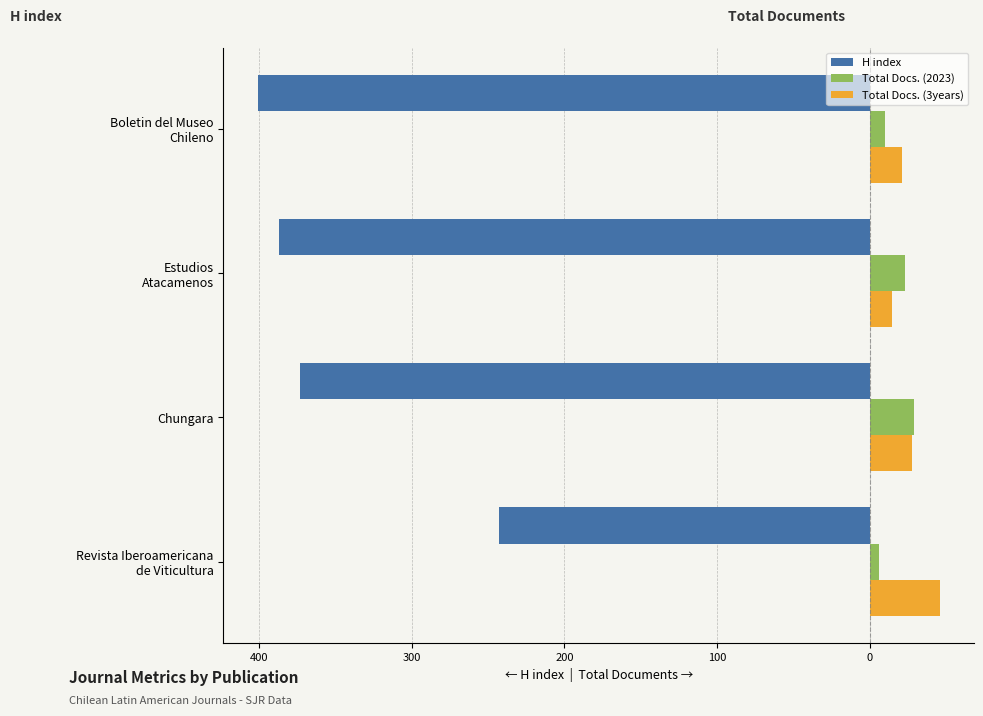

What are all the series names shown in the legend?

H index, Total Docs. (2023), Total Docs. (3years)